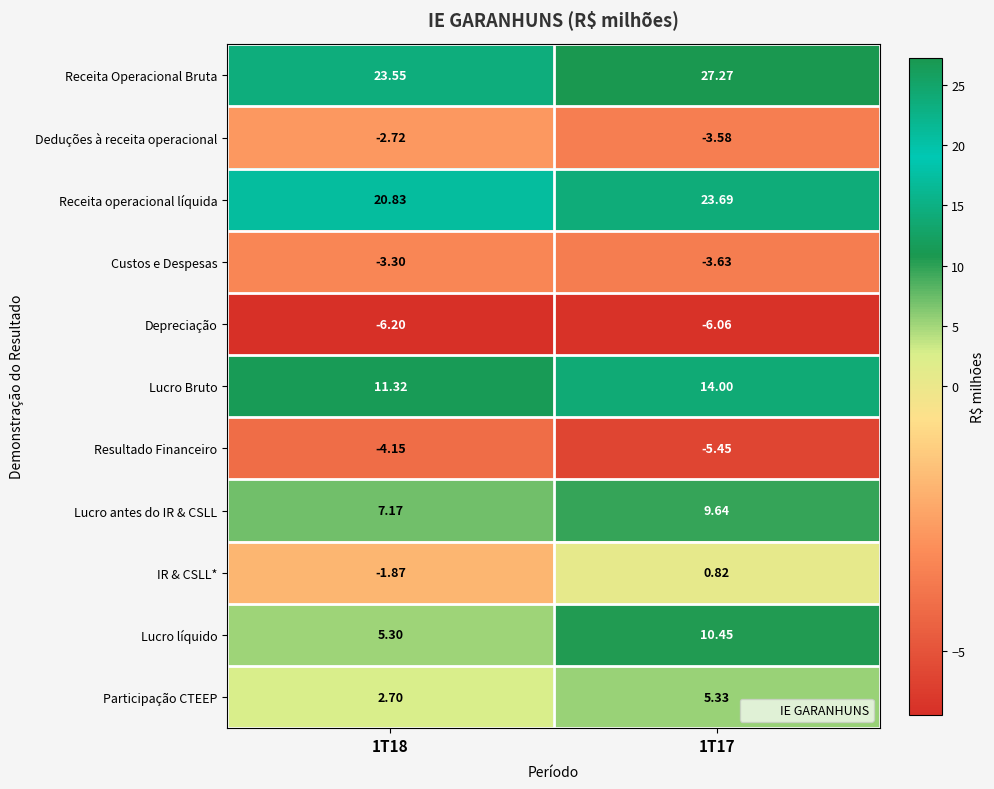

Which series changed the most between 1T18 and 1T17?

Lucro líquido